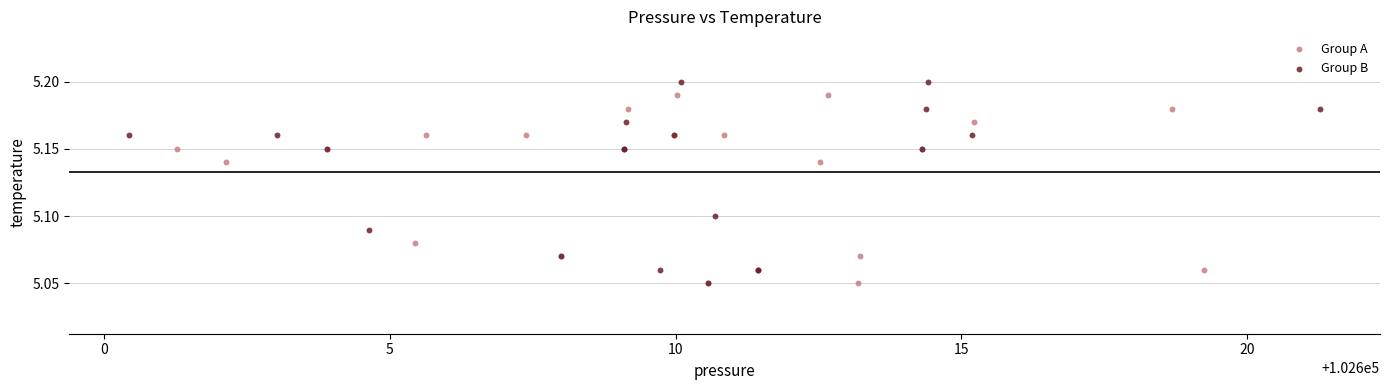

Which series has the widest spread of Y values?

Group B